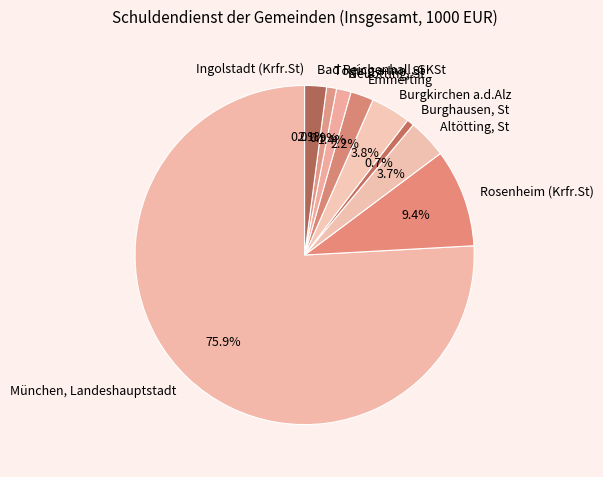

What percentage is the Emmerting slice, to the nearest percent?

2%